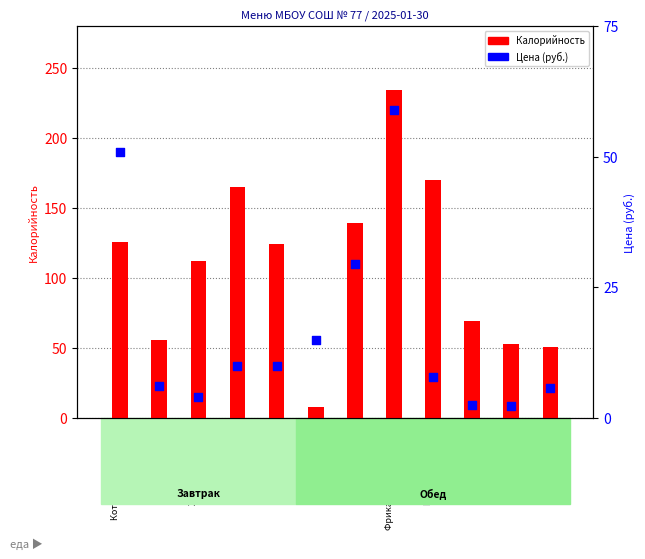

What is the total value across all series at Фрикадельки Петушок?

292.9